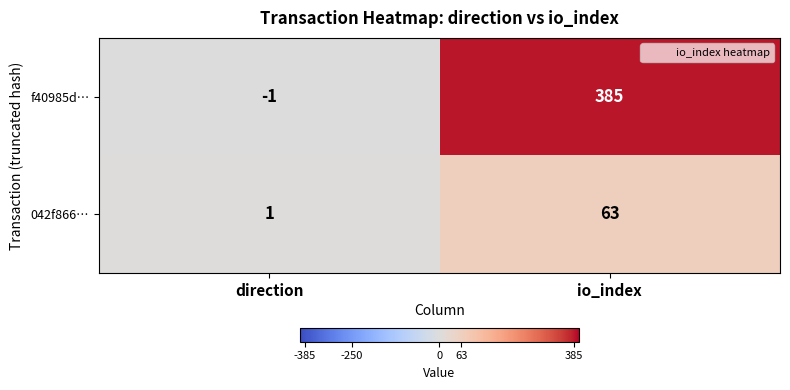

Reading left to right, what are all the values shown in this chart?

f40985d…: -1	385
042f866…: 1	63